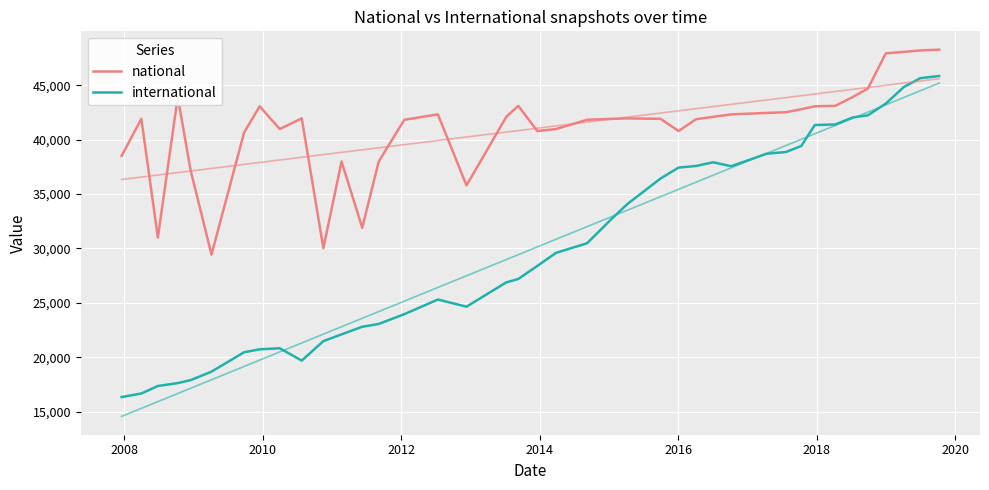

Is the value of international at 17 greater than the value of national at 27?

No